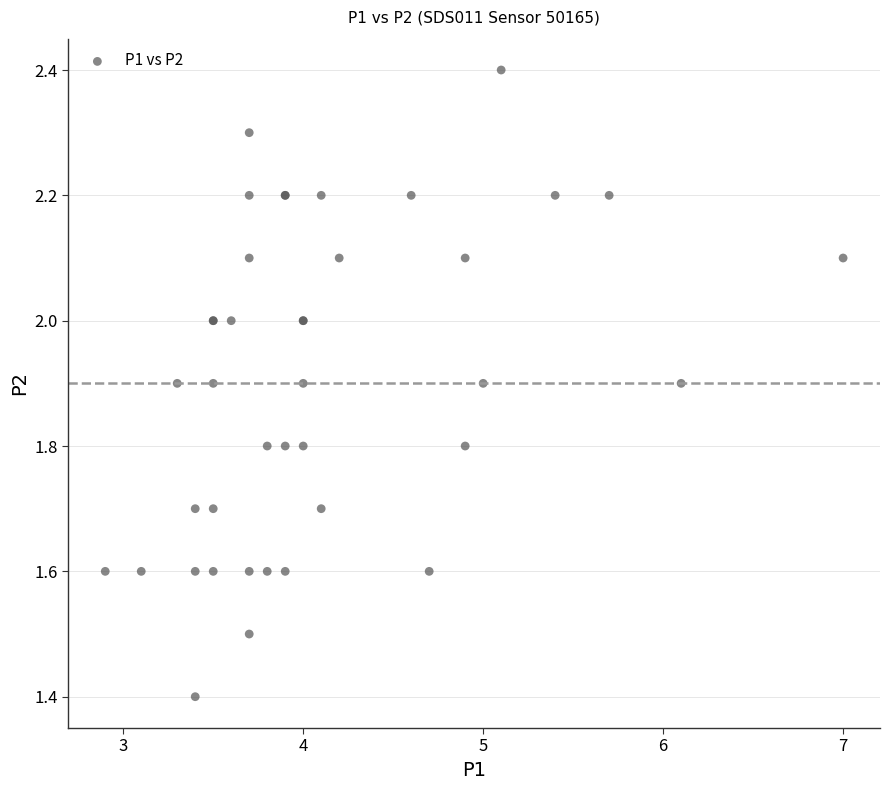

What Y value in the scatter plot is closest to 1?

1.4